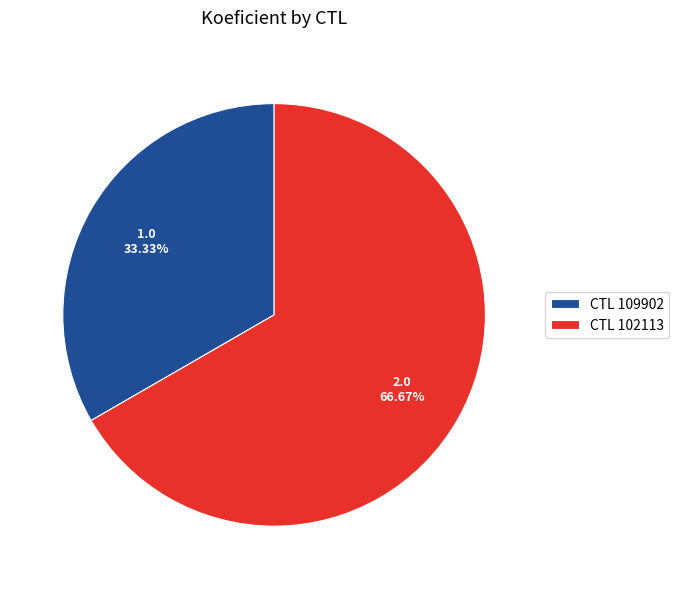

Which category has the smallest portion of the pie?

CTL 109902